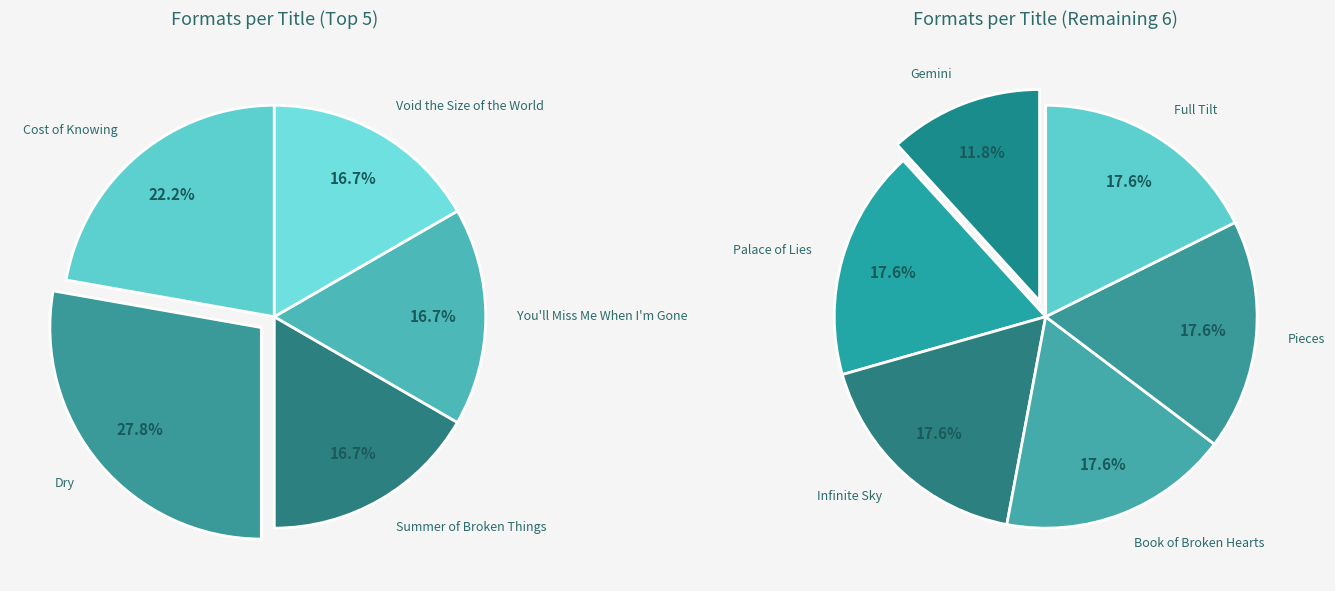

Is there any slice that represents more than half of the pie?

No